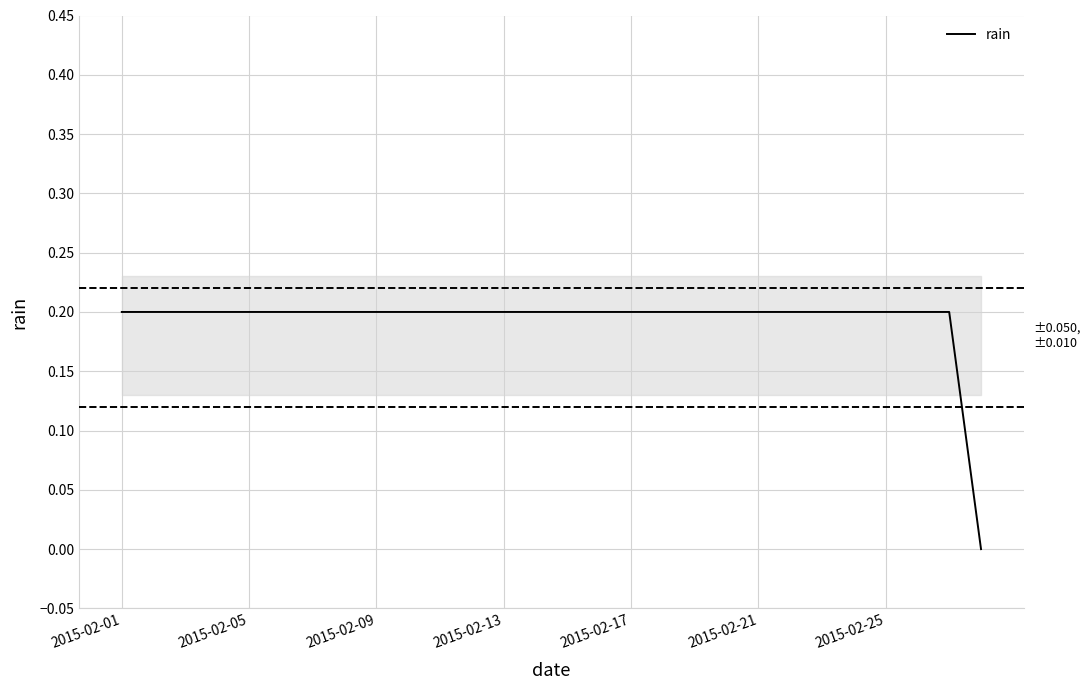

What is the average value?

0.2